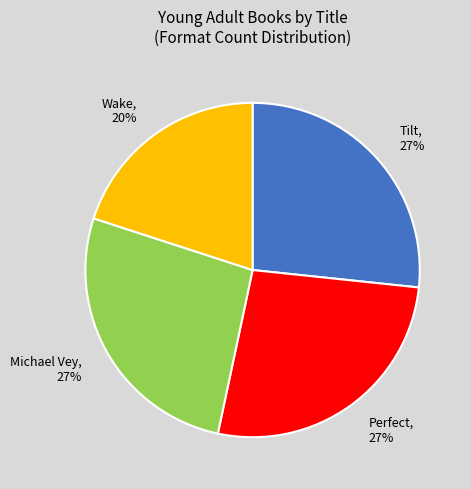

Which has a higher value, Wake or Perfect?

Perfect